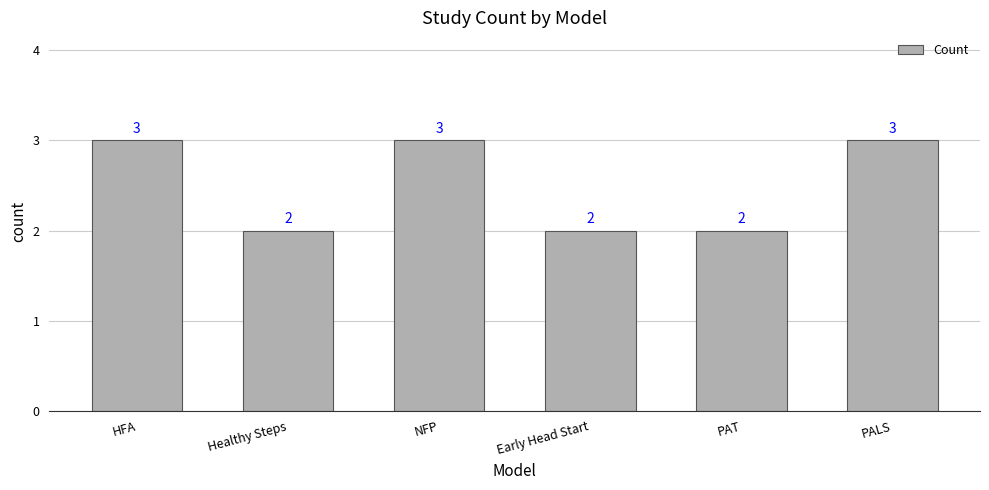

Reading left to right, transcribe all the data shown in this chart.

3	2	3	2	2	3